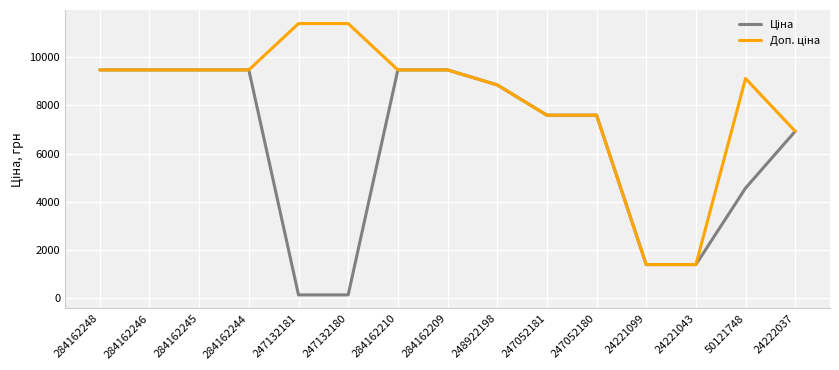

What is the total value across all series at 284162246?

18960.1